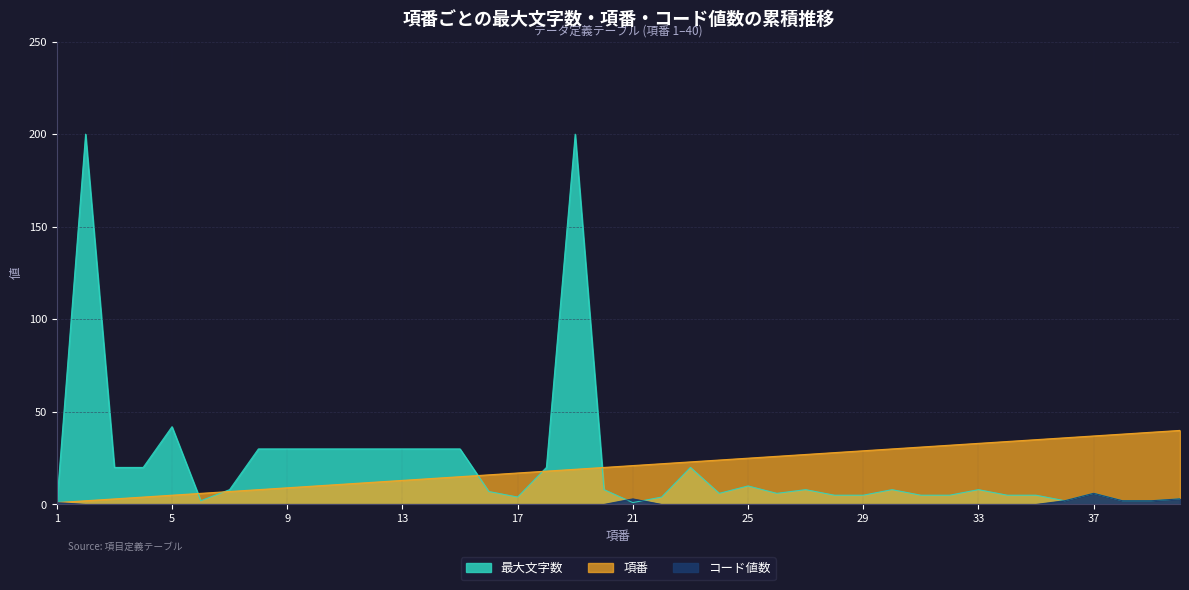

At which label is コード値数 closest to 3?

21